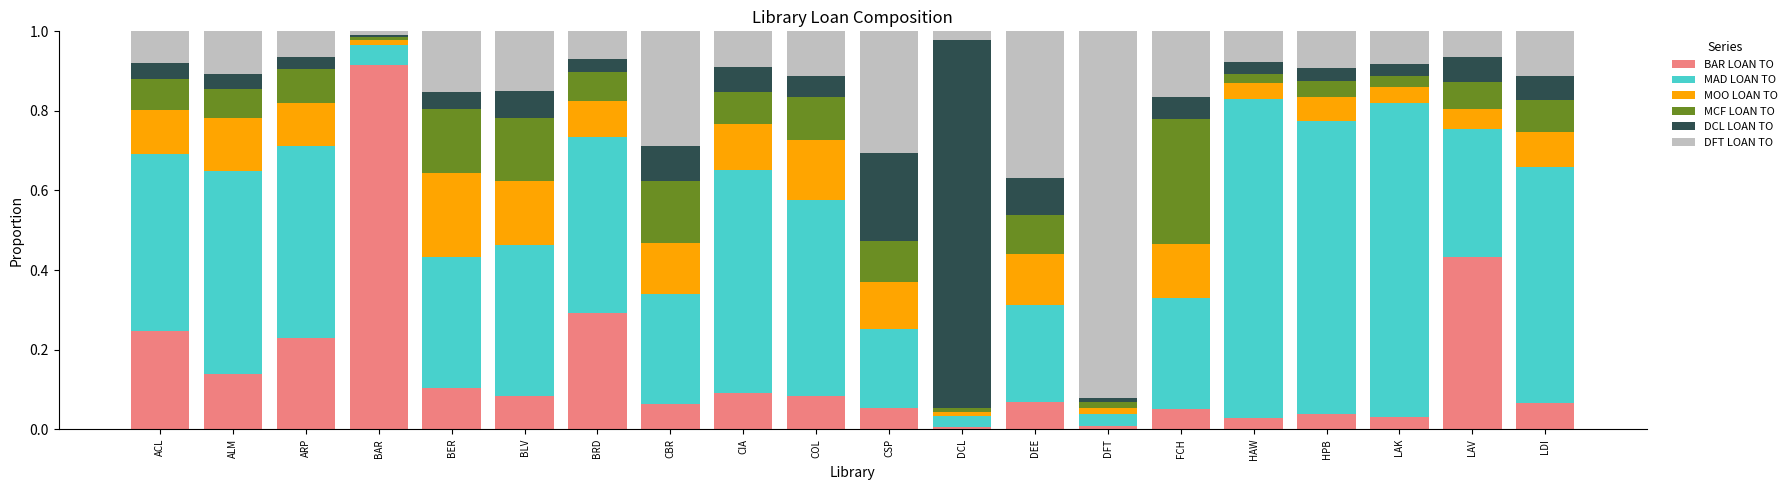

What is the total value across all series at FCH?

1.0